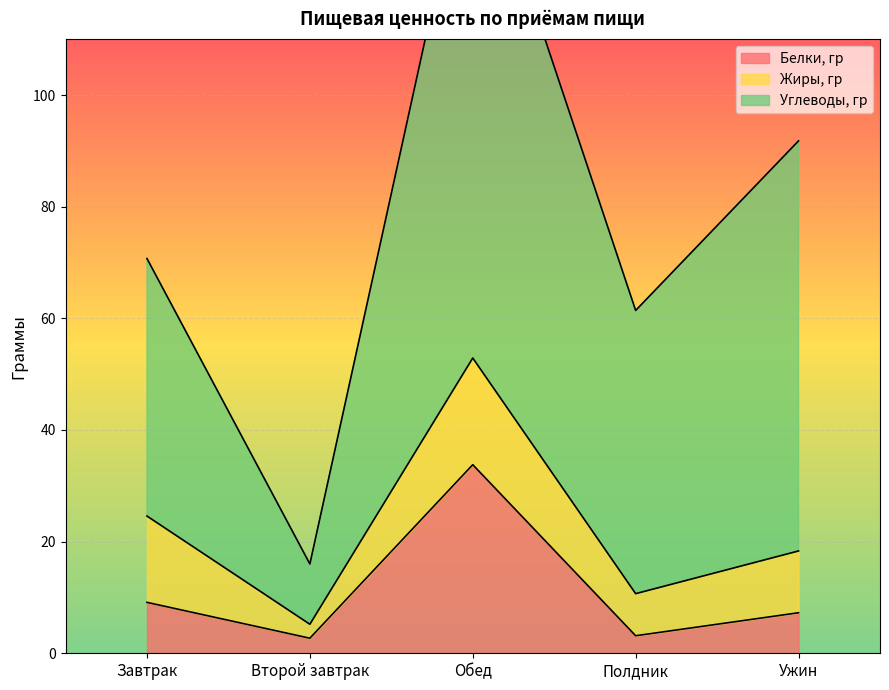

What is the difference between the second highest and second lowest values in the Белки, гр series?

6.0